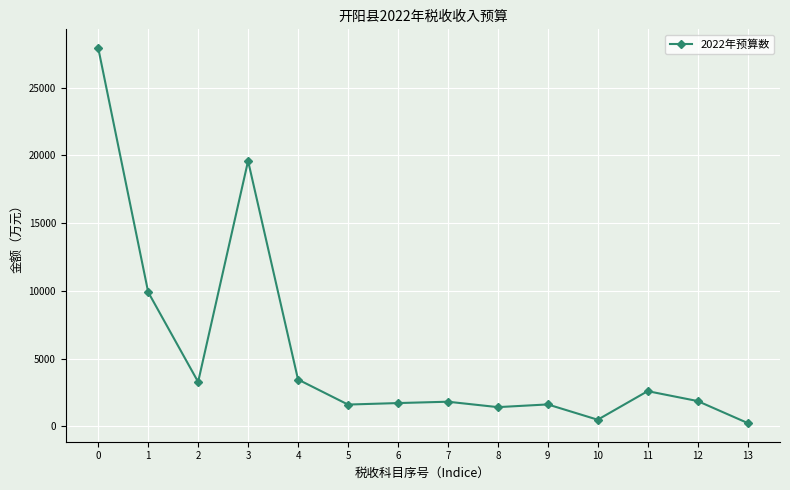

What is the difference between the maximum and minimum values?

27680.0